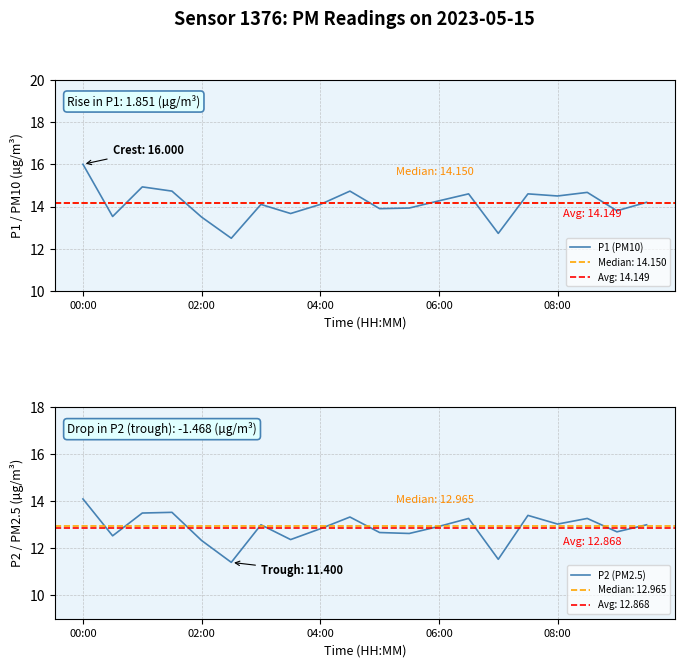

List the series in order of their overall mean, lowest first.

P2 (PM2.5), P1 (PM10)